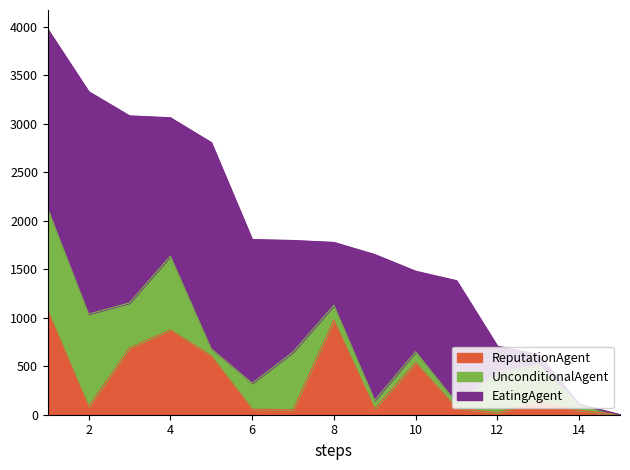

What is the highest value of the ReputationAgent series?

1073.3